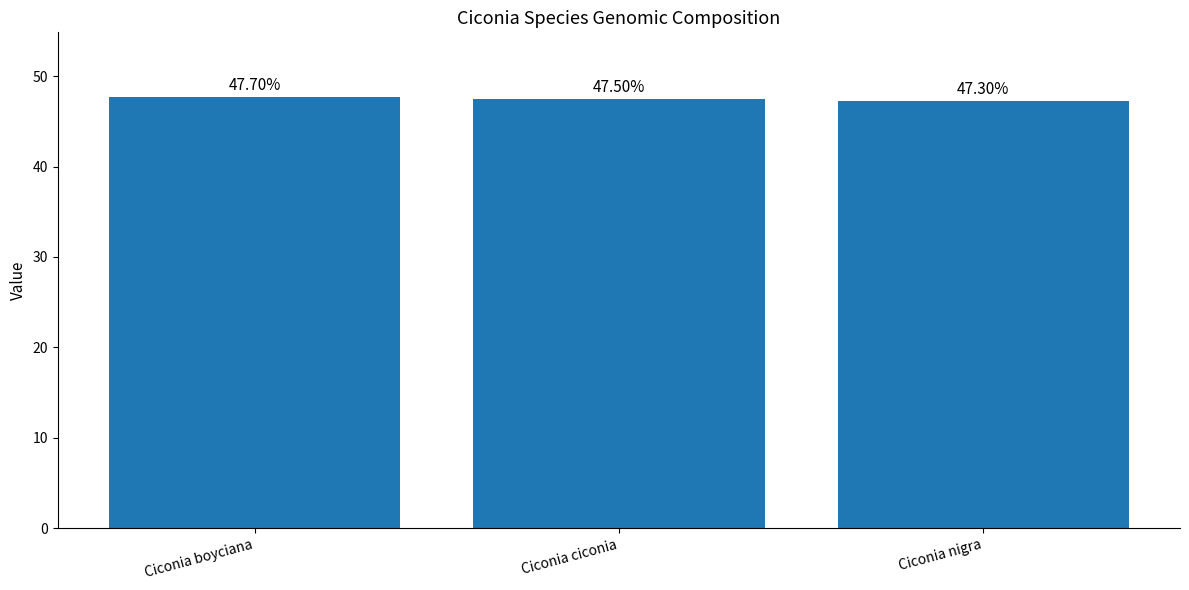

The chart shows a value of 47.7 at Ciconia boyciana. True or false?

True